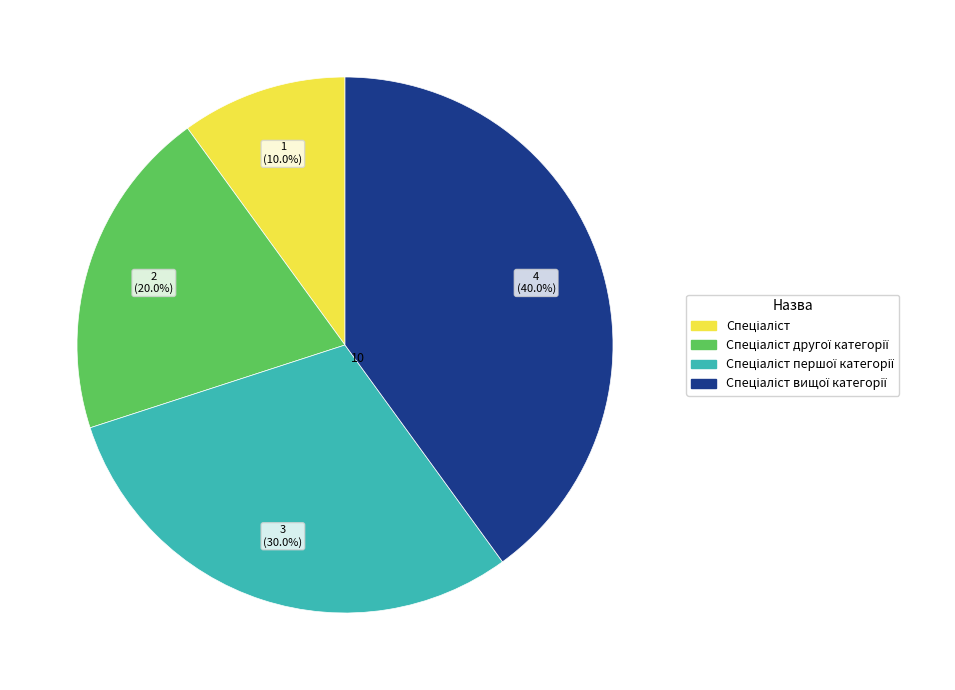

Is there a majority slice in this chart?

No